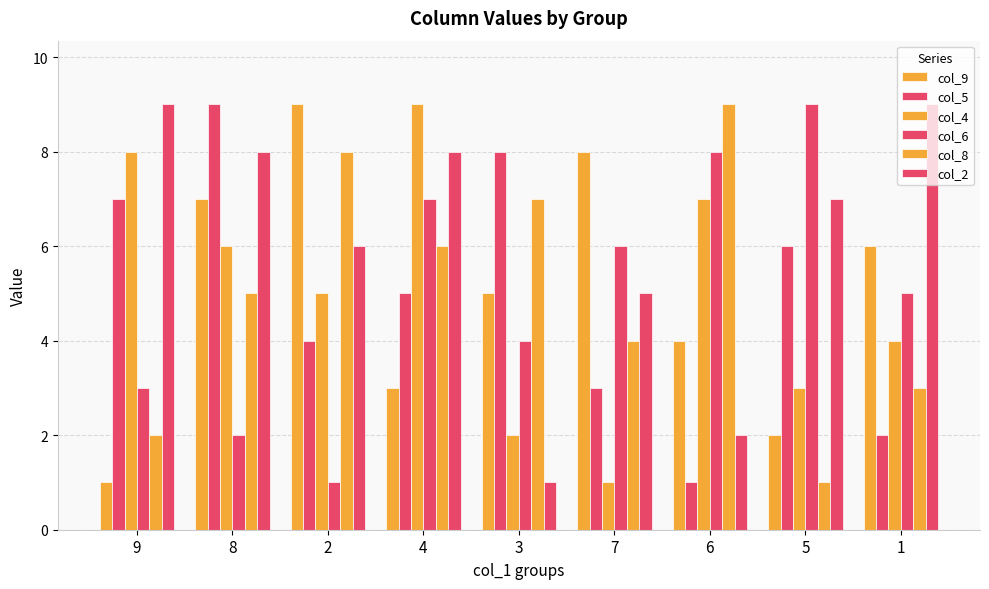

How many values in the col_9 series are below 5?

4